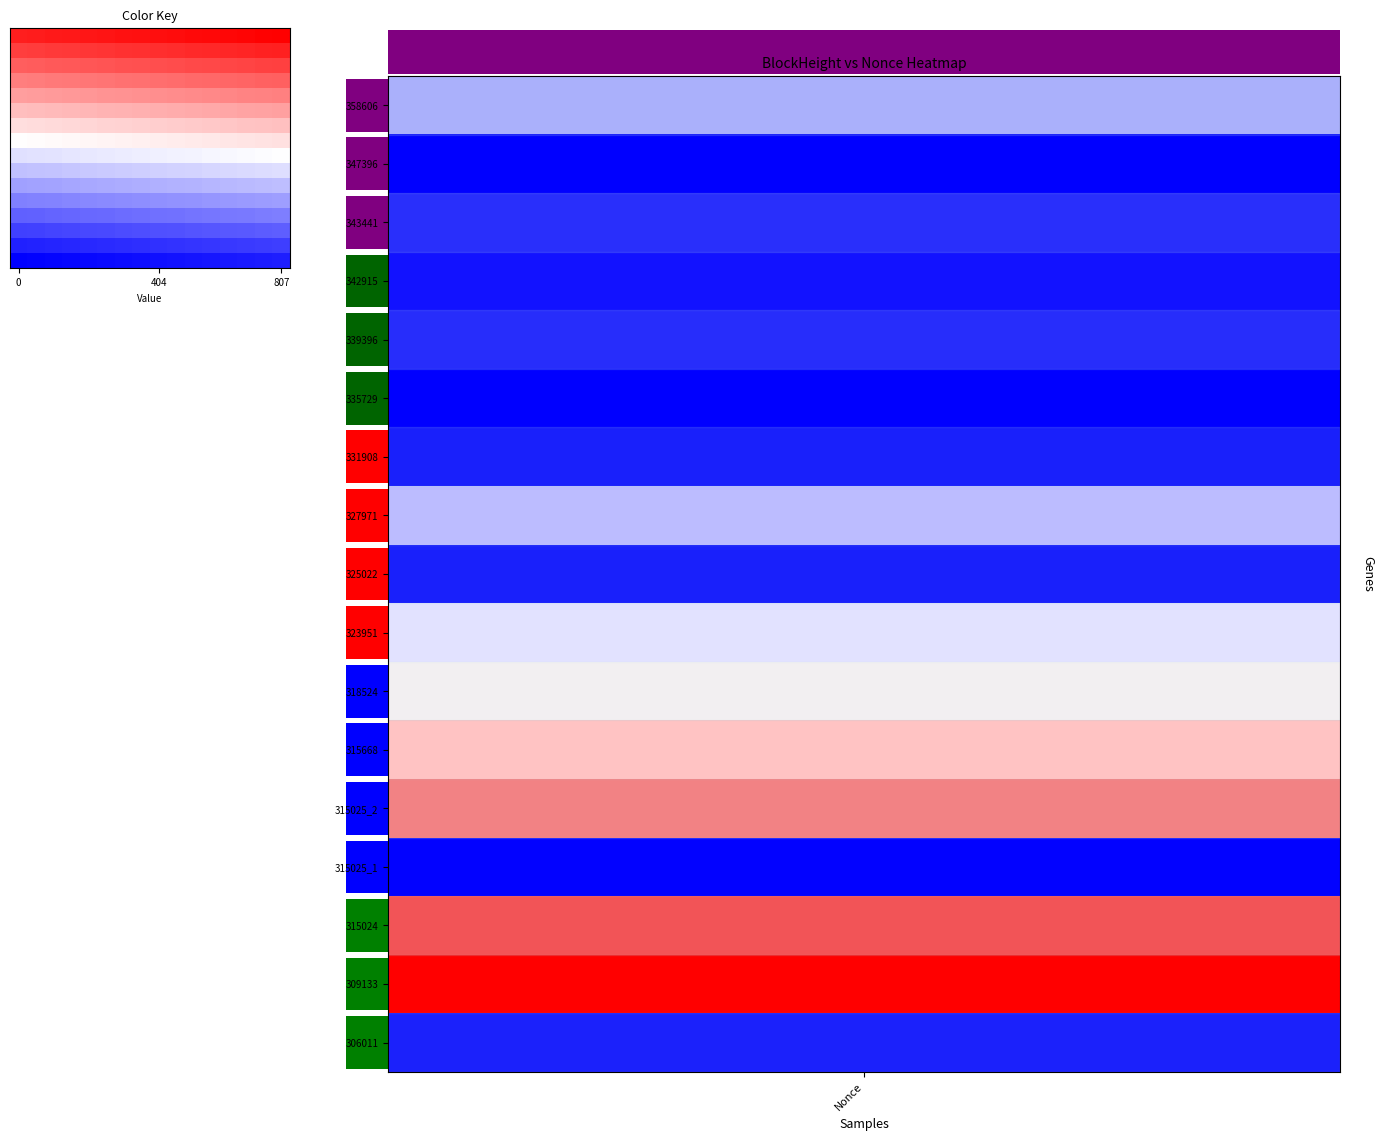

Is it true that row_10 equals 0.3 at 15?

False